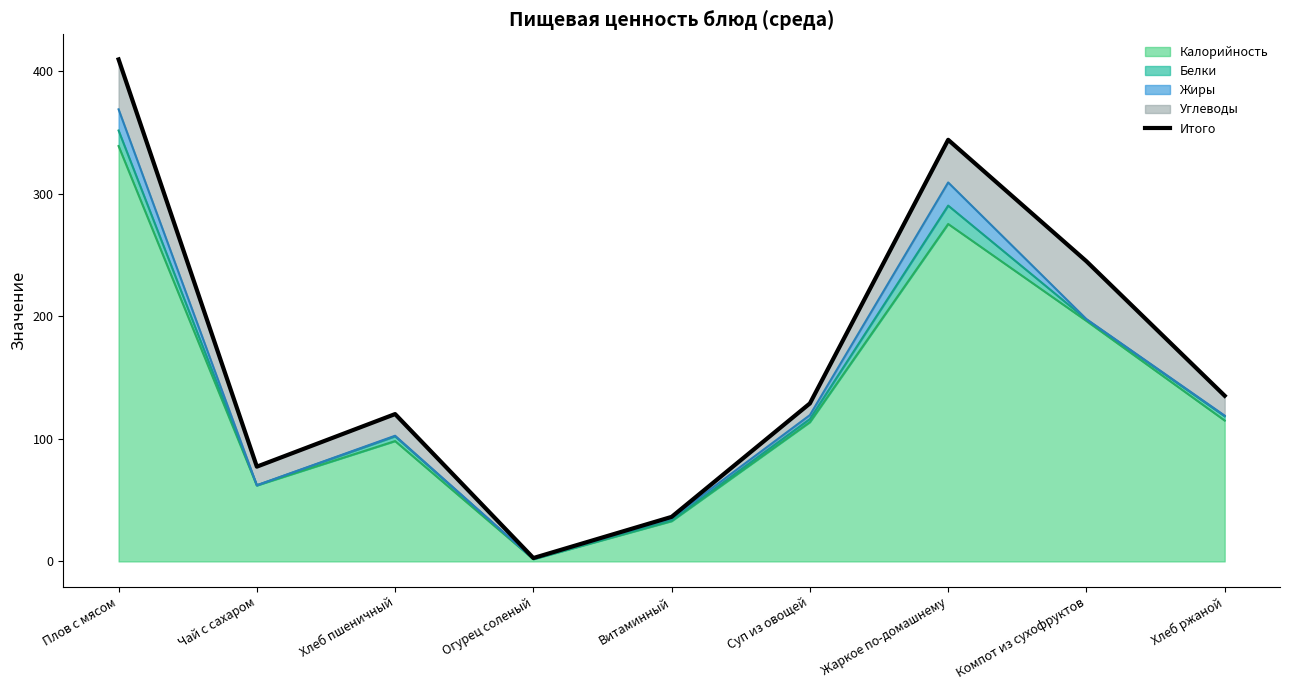

What is the smallest value displayed?

2.8